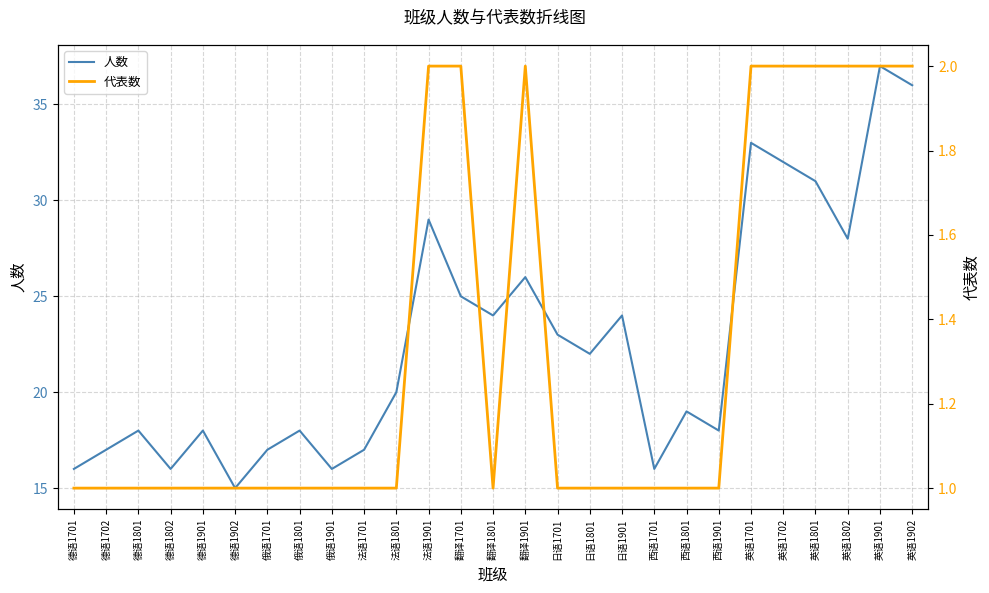

At which label does 人数 first exceed 20?

法语1901